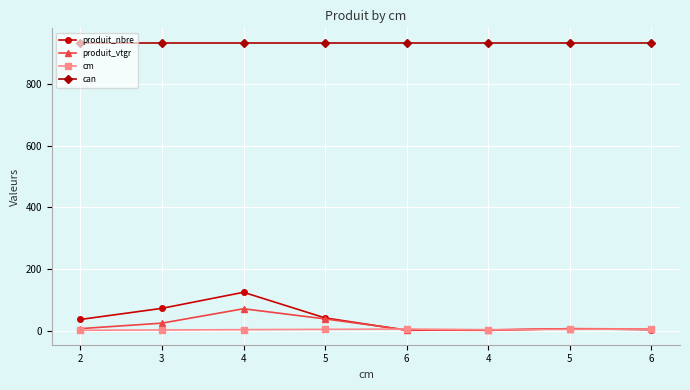

What are all the series names shown in the legend?

produit_nbre, produit_vtgr, cm, can